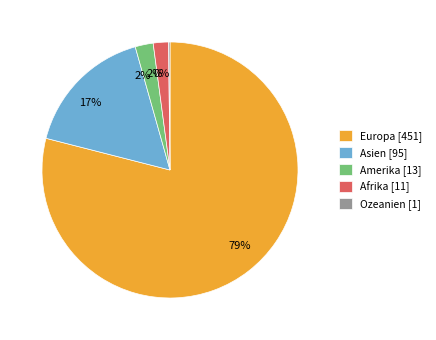

True or false: Afrika [11] accounts for 2% of the total.

True